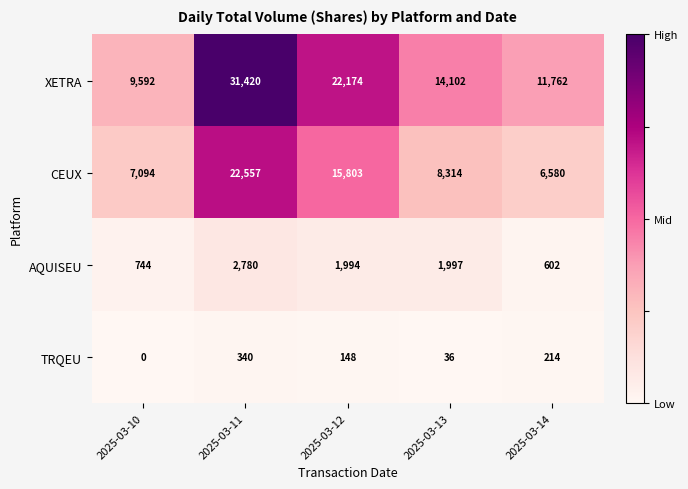

Which series has the widest spread of values?

XETRA